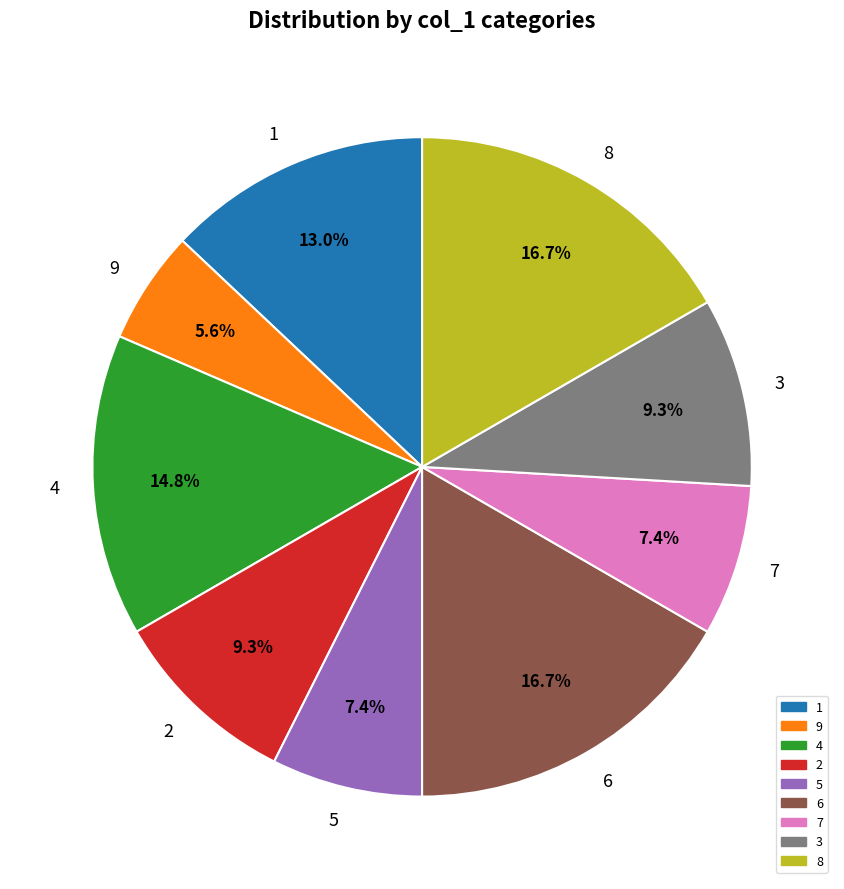

Is there a majority slice in this chart?

No